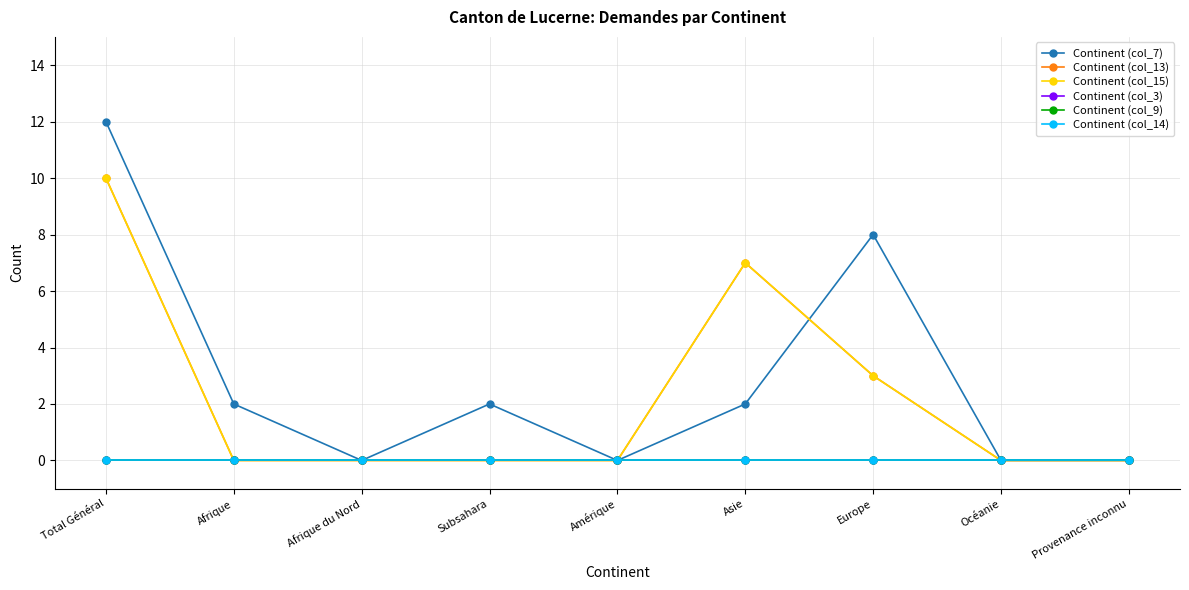

Does the chart have visible grid lines?

Yes